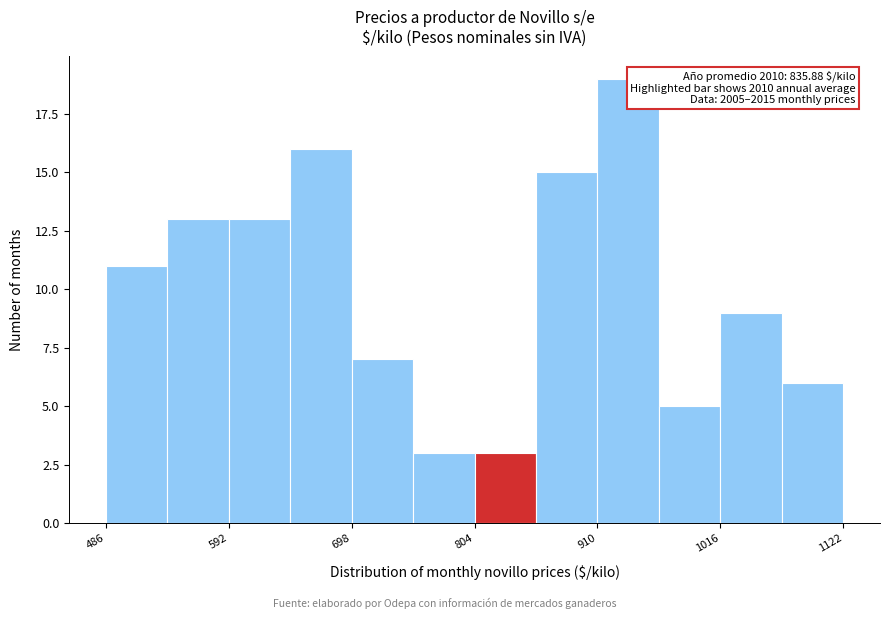

Around what value on the x-axis is the tallest bar? Give the approximate position of its centre, as read against the axis.

940